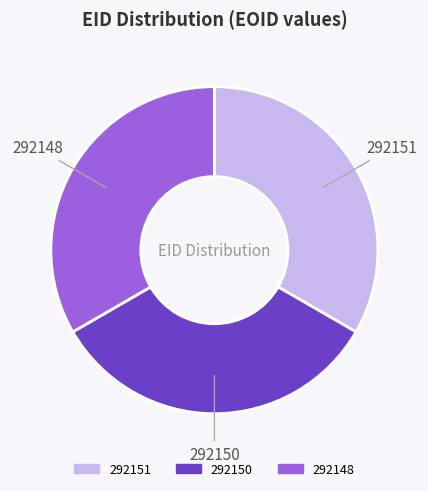

Approximately how many times larger is the value at 292151 compared to 292148?

1.0